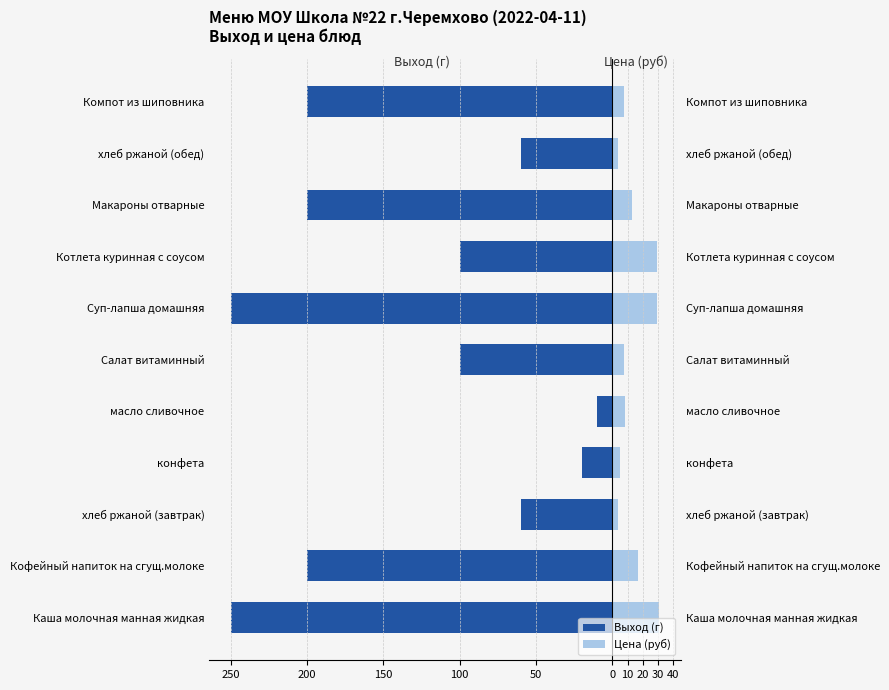

What is the highest value of the Цена (руб) series?

30.8